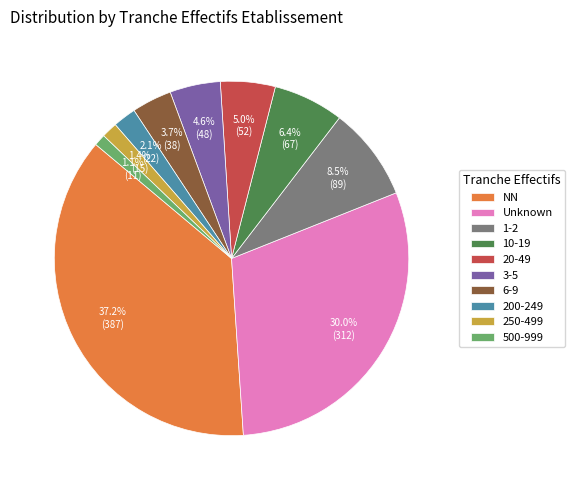

What portion of the pie excludes 6-9?

96.3%